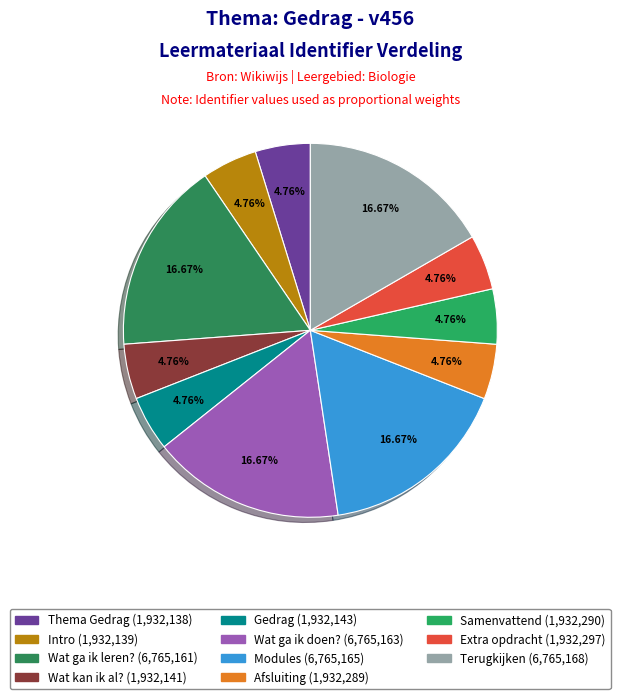

To the nearest percent, what is the combined percentage of Thema Gedrag and Afsluiting?

10%